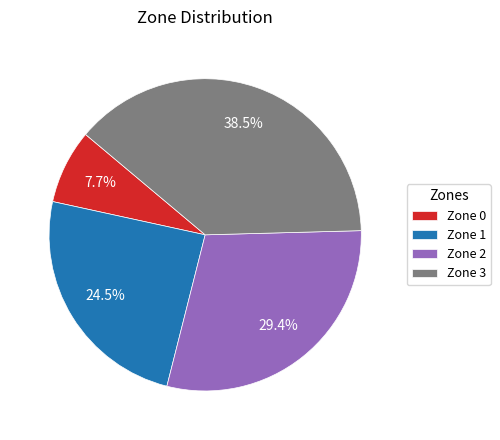

To the nearest percent, what portion does Zone 0 represent?

8%